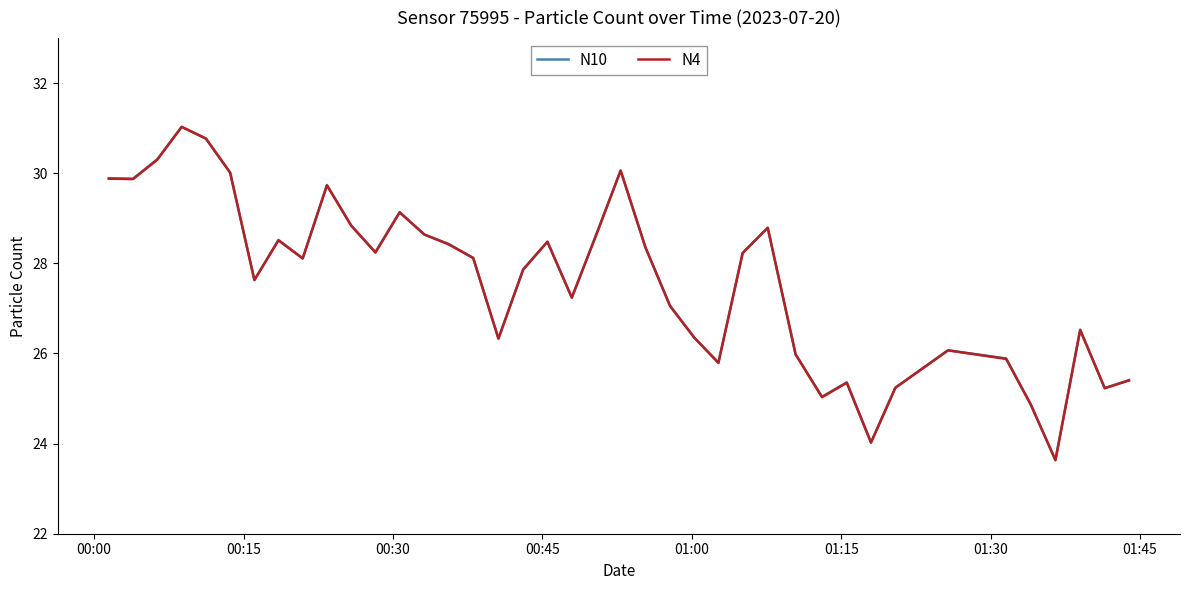

Which series has the largest range (max minus min)?

N4